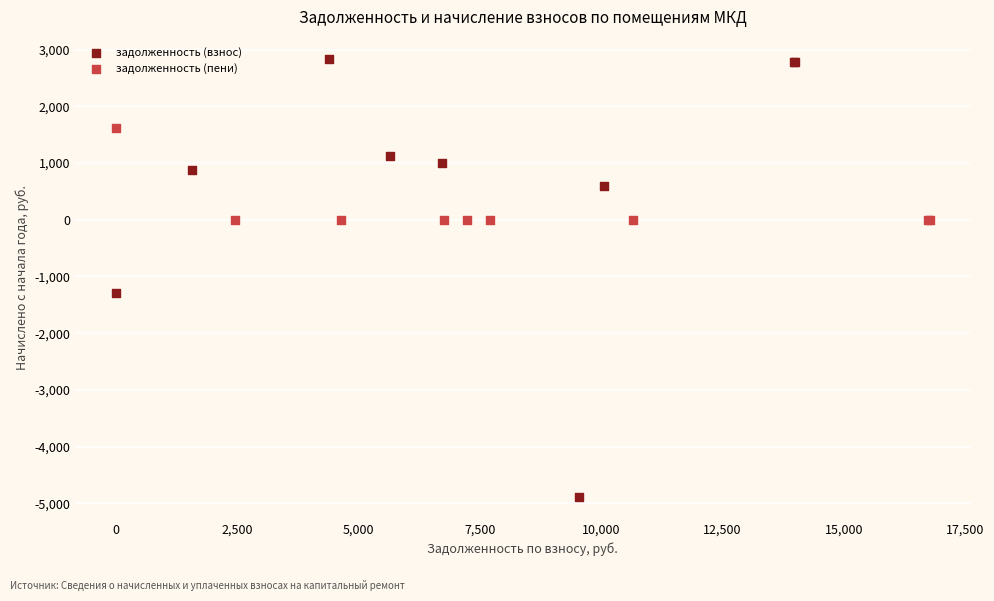

Which series has the widest spread of Y values?

задолженность (взнос)